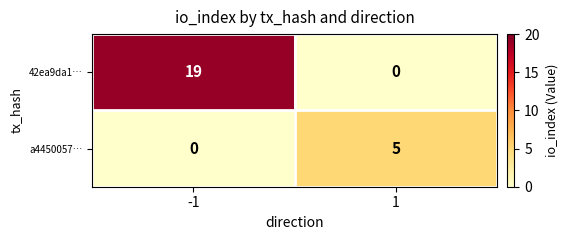

Count the number of categories in the chart.

2